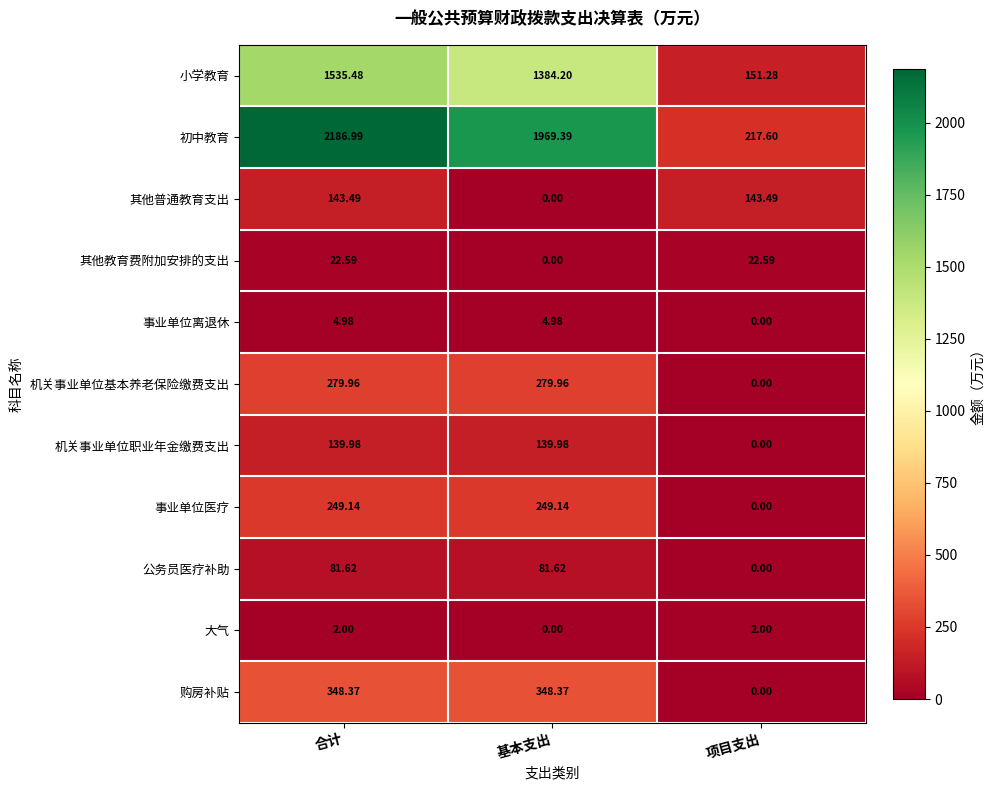

List the series in order of their peak value, lowest first.

大气, 事业单位离退休, 其他教育费附加安排的支出, 公务员医疗补助, 机关事业单位职业年金缴费支出, 其他普通教育支出, 事业单位医疗, 机关事业单位基本养老保险缴费支出, 购房补贴, 小学教育, 初中教育